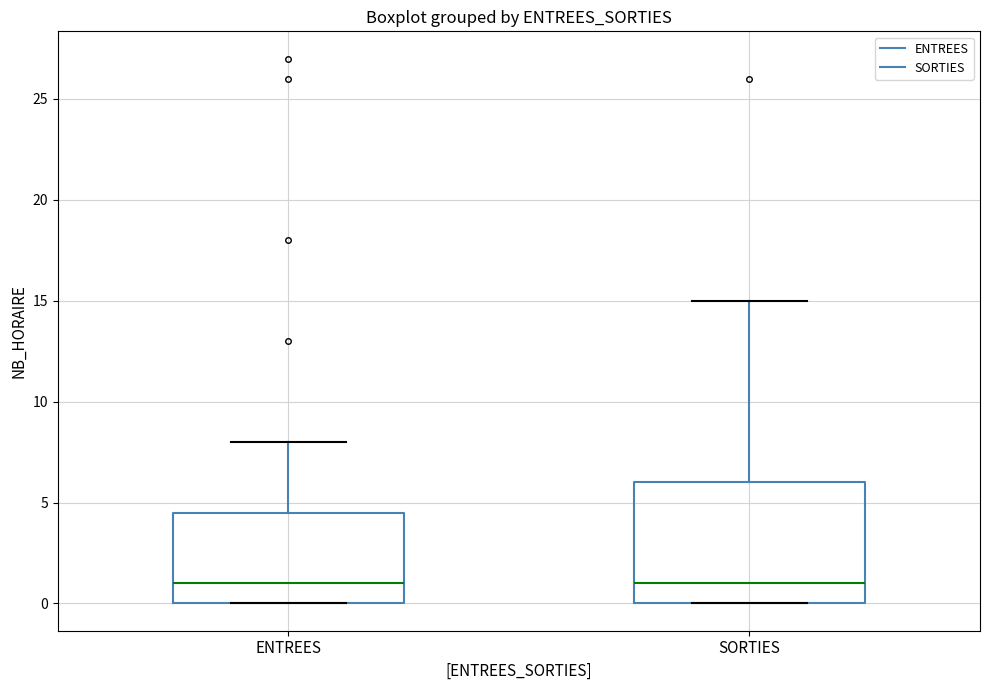

Reading left to right, transcribe this box plot: for each box, give where its median line is, the range the box spans, and where its two whiskers end, as read against the y-axis. The values are not printed on the chart, so give them approximately, as read against the axis.

ENTREES: median 1.0, box 0.0 to 4.5, whiskers 0.0 to 8.0
SORTIES: median 1.0, box 0.0 to 6.0, whiskers 0.0 to 15.0